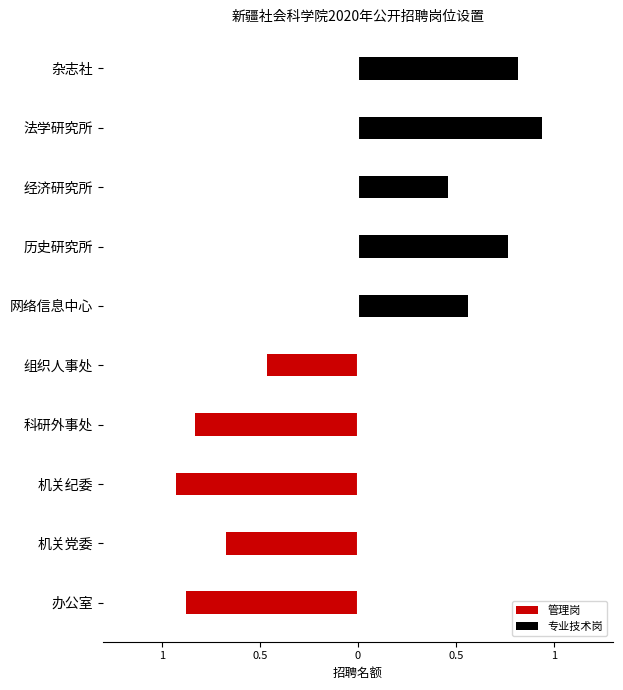

How many values in the 专业技术岗 series exceed 0?

5